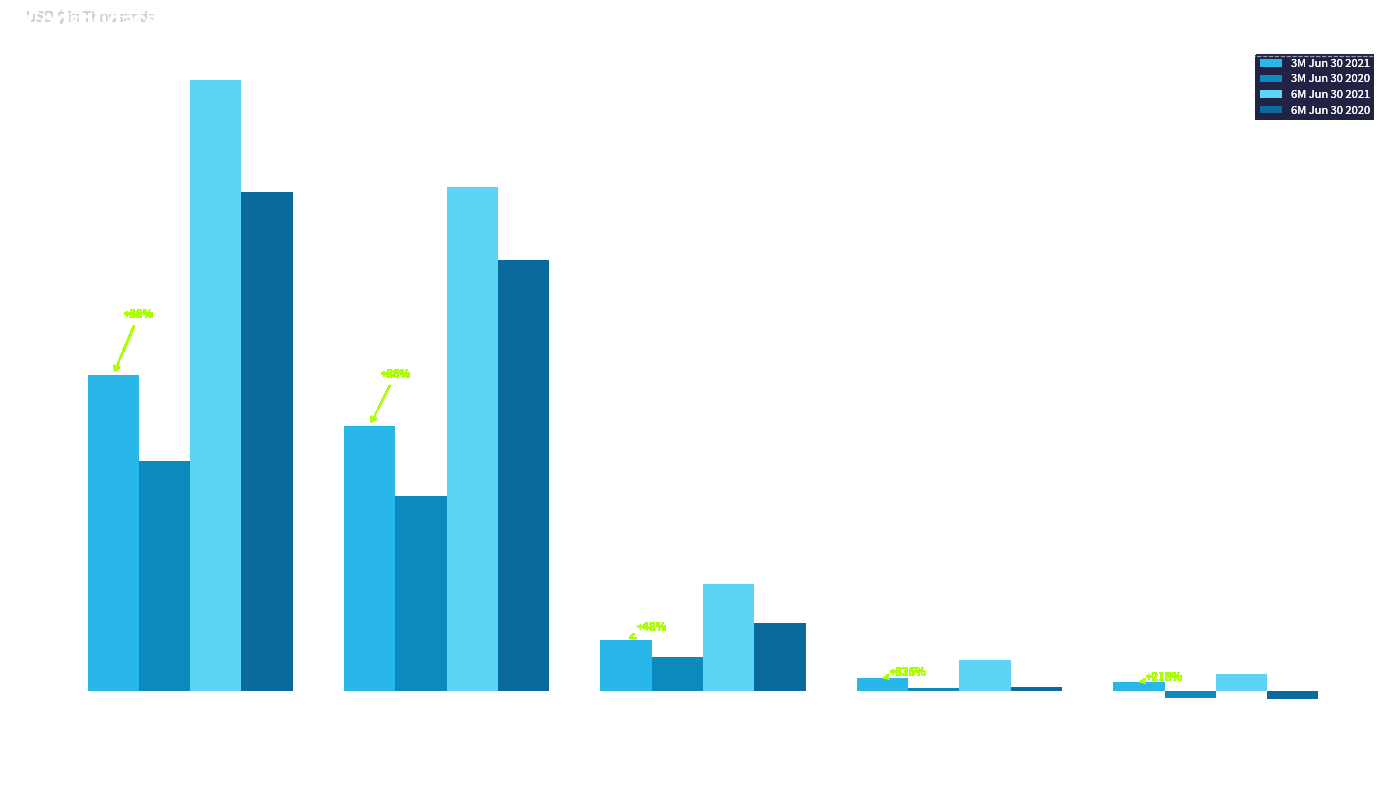

What is the difference between the second highest and second lowest values in the 6M Jun 30 2021 series?

3729598